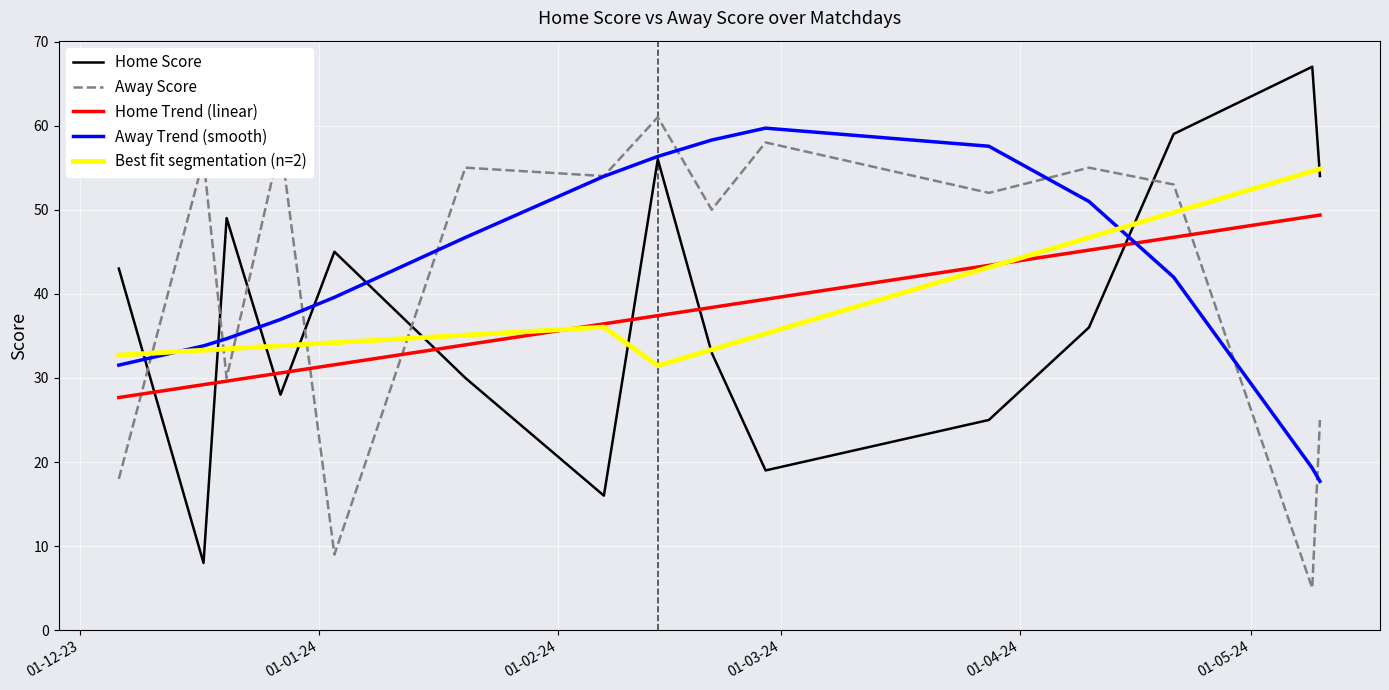

What is the highest value of the Home Score series?

67.0